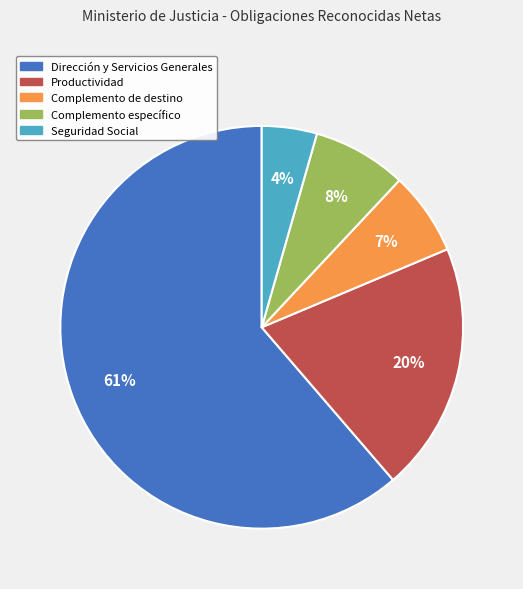

Do Dirección y Servicios Generales and Complemento de destino together represent more than half of the pie?

Yes